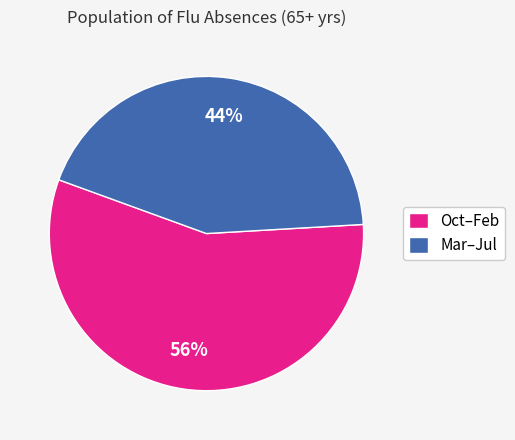

Rank the categories by value from highest to lowest.

Oct–Feb, Mar–Jul